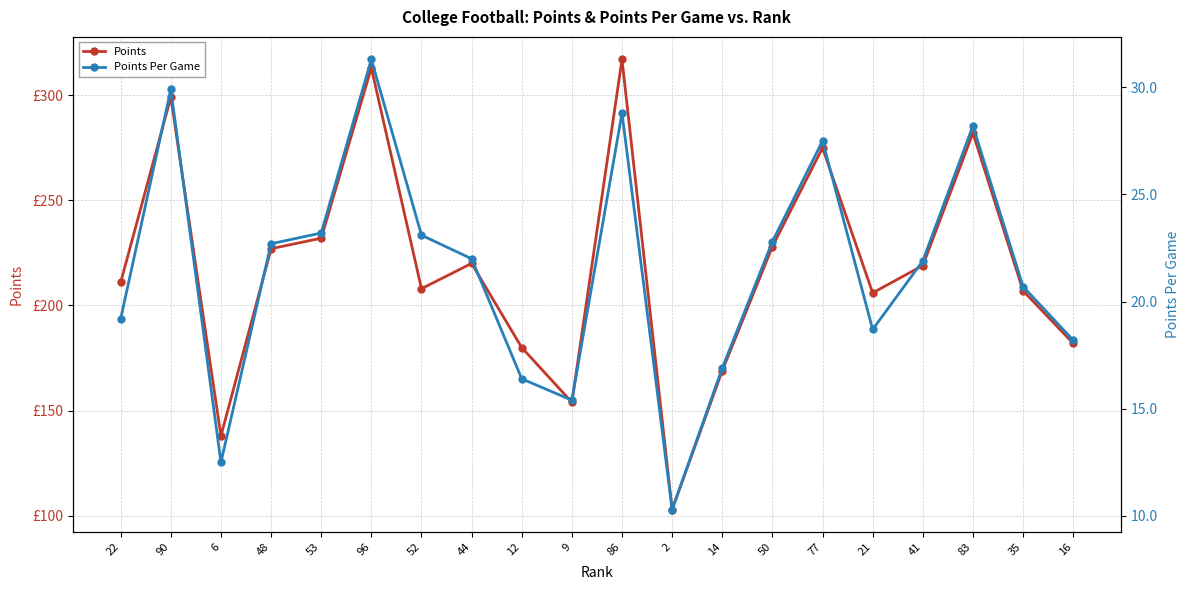

True or false: Points and Points Per Game cross at least once.

False